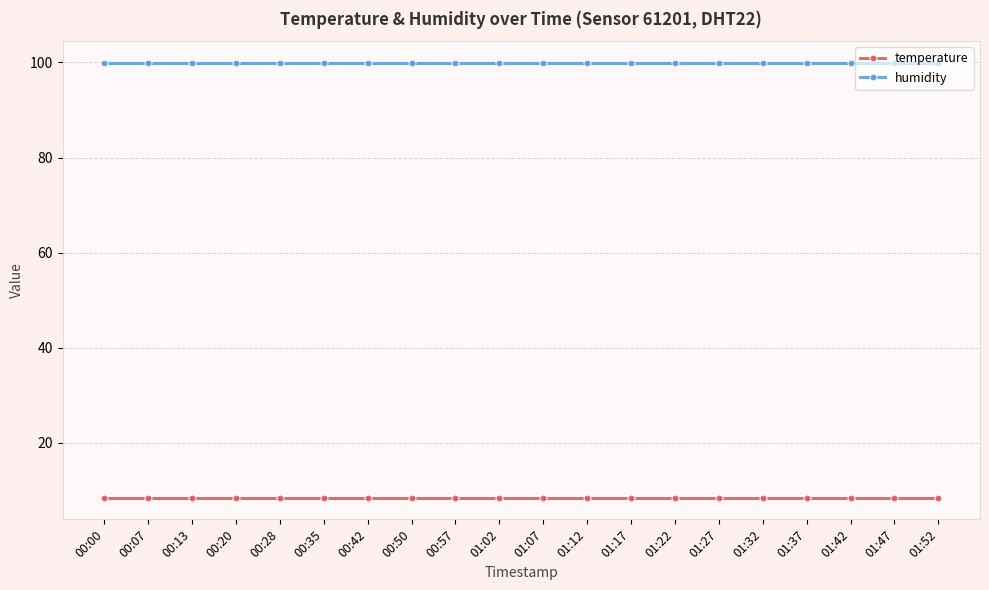

True or false: temperature and humidity intersect in this chart.

False